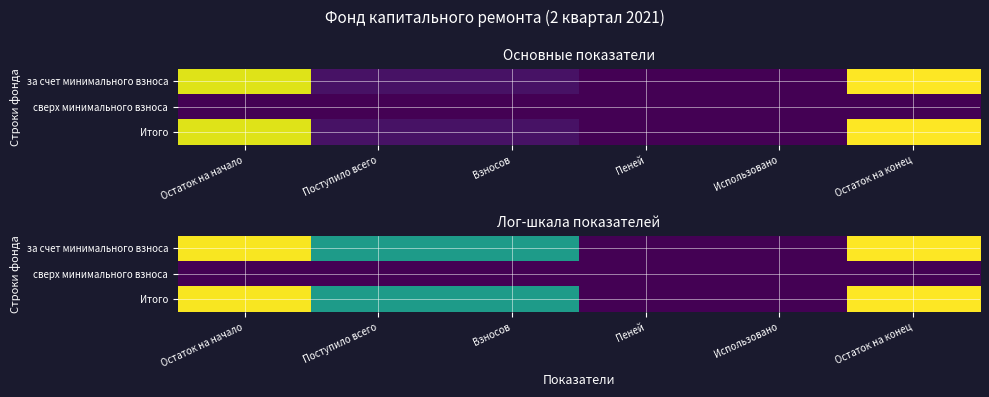

What is the spread (max minus min) of values at Остаток на начало?

6.5